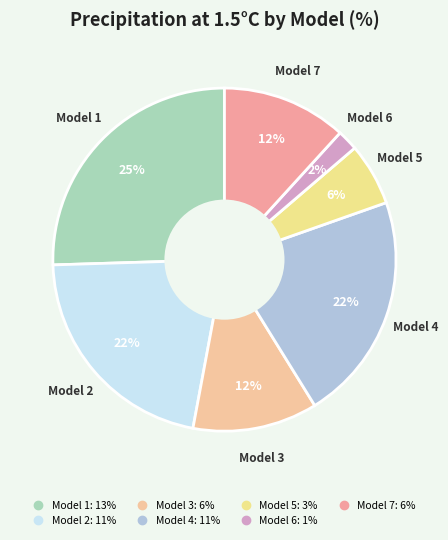

Rank the categories by value from lowest to highest.

Model 6, Model 5, Model 3, Model 7, Model 2, Model 4, Model 1